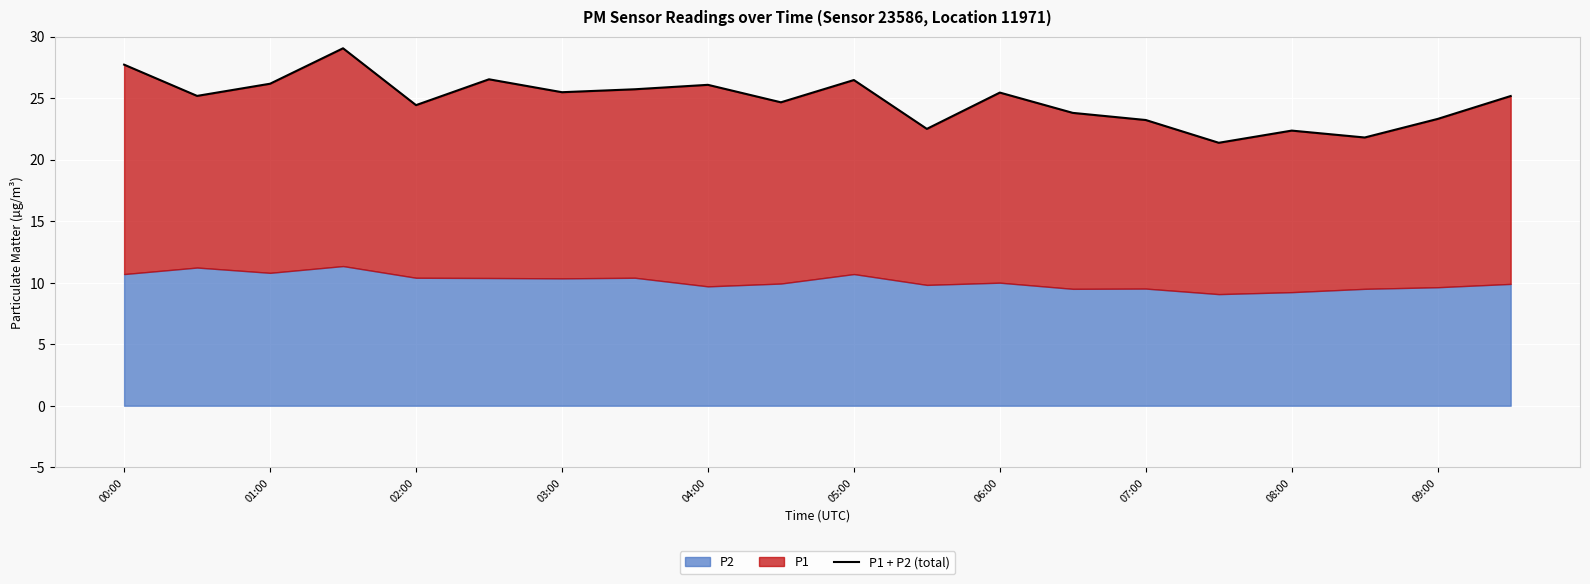

What is the ratio of the value at 00:00 to the value at 03:00?

1.1